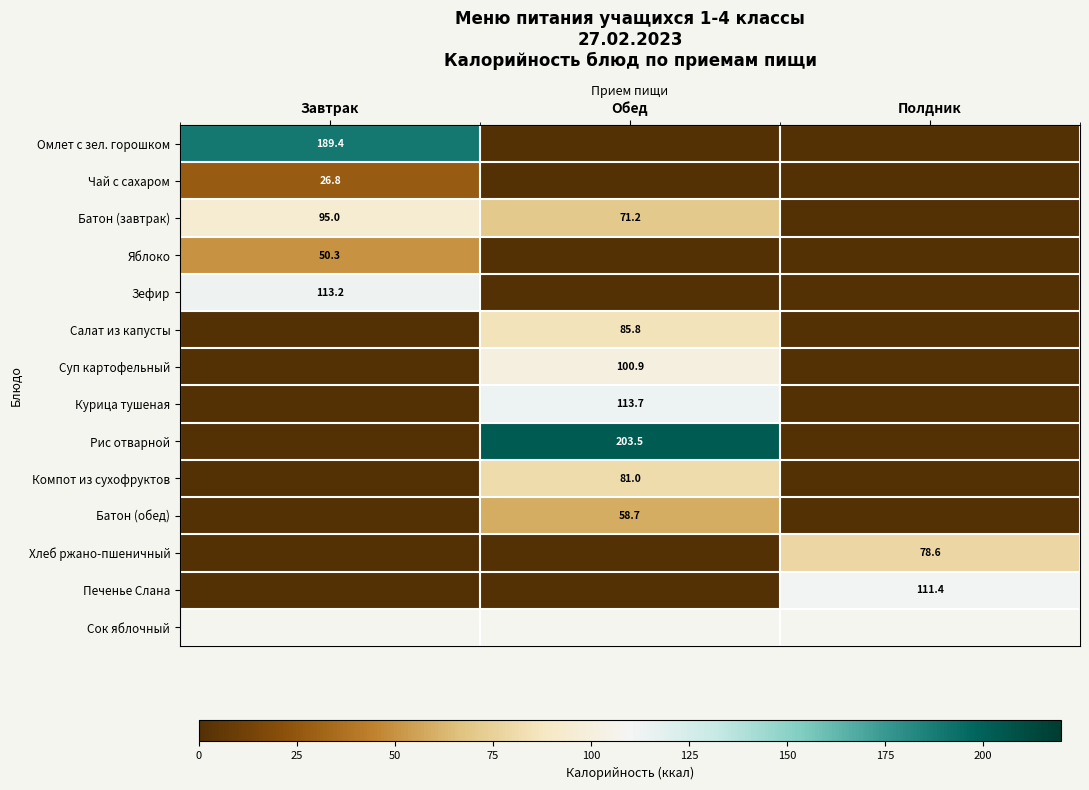

Is it true that Курица тушеная equals 113.7 at Обед?

True